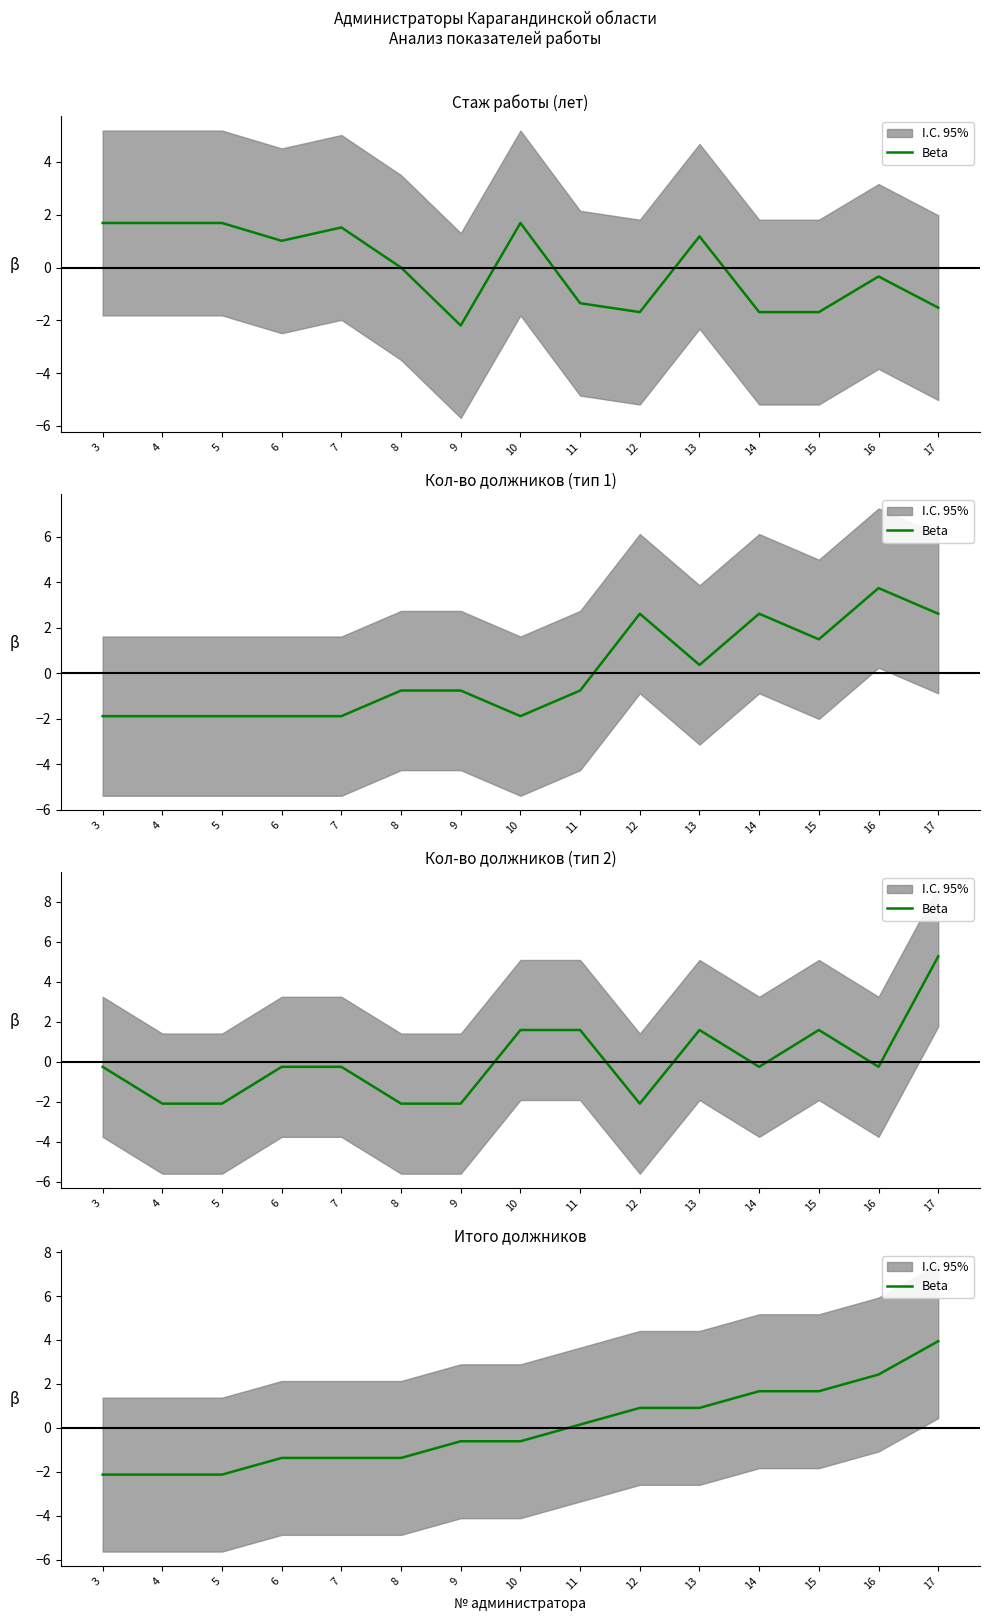

List the labels in order of value, smallest first.

3, 4, 5, 6, 7, 8, 9, 10, 11, 12, 13, 14, 15, 16, 17